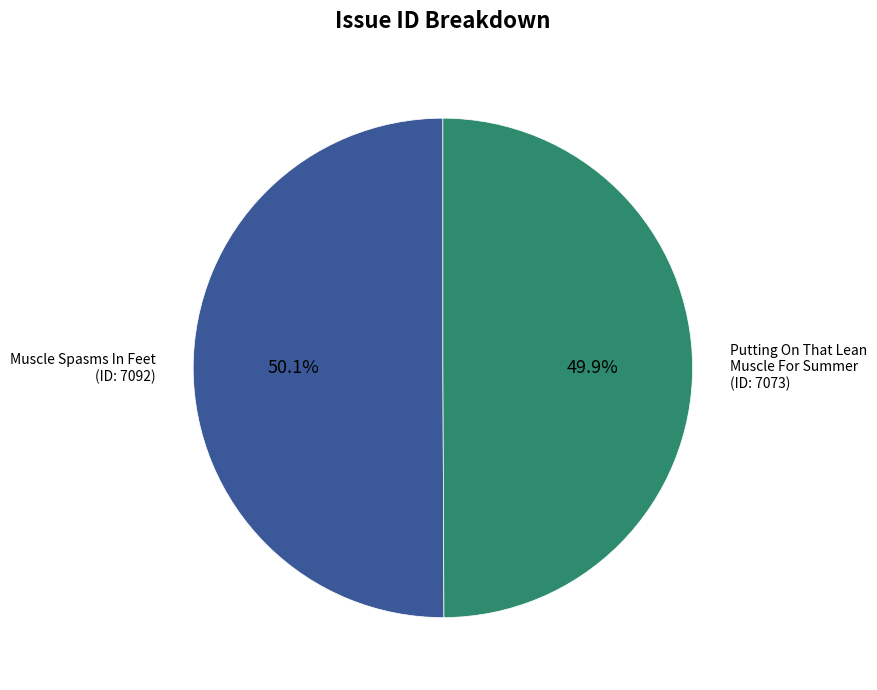

Is it true that Muscle Spasms In Feet is 50% of the pie?

True